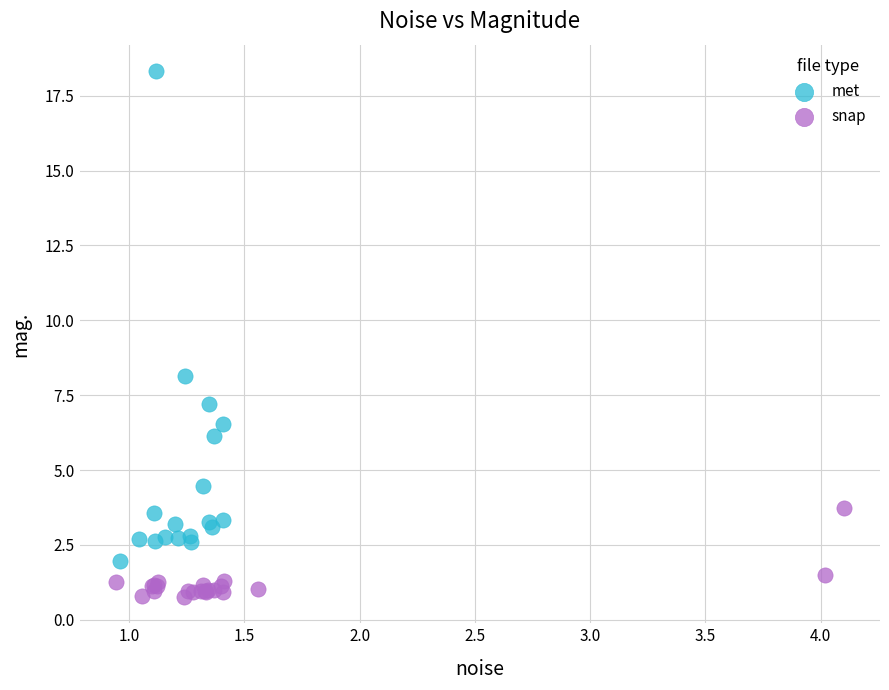

Which series has the widest spread of Y values?

met